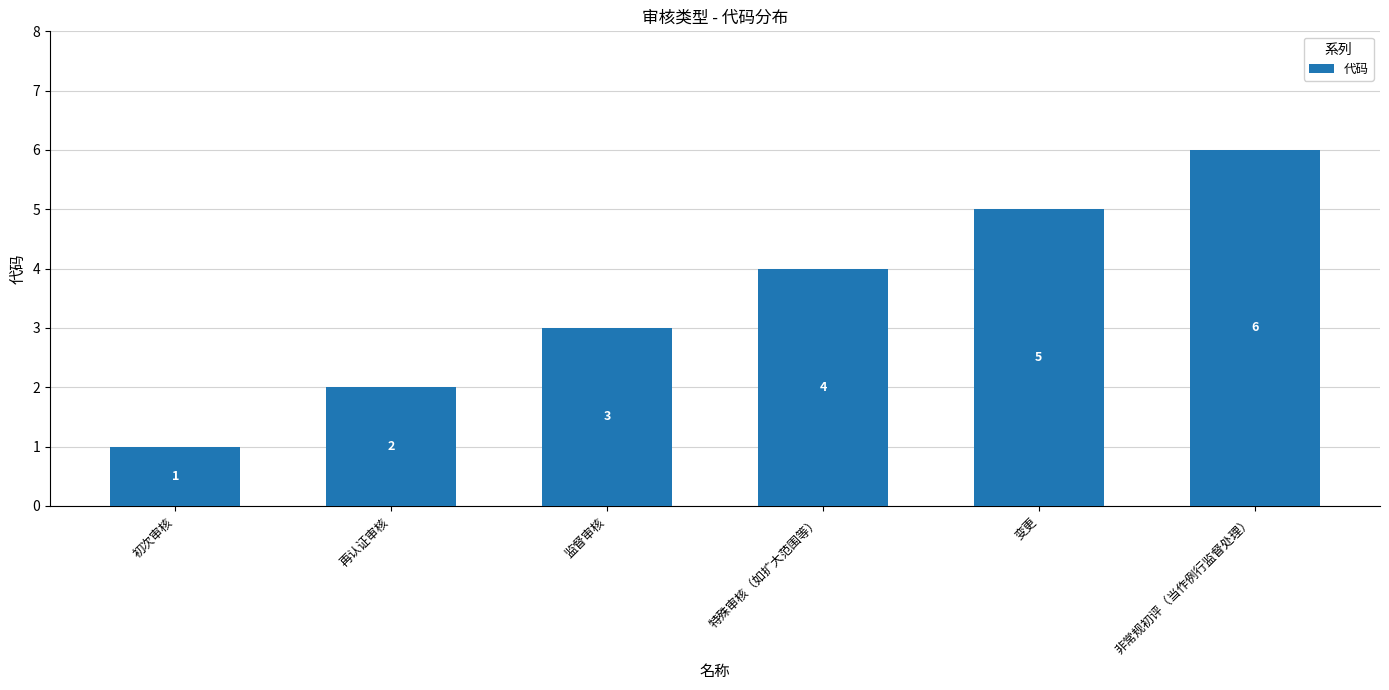

Does the chart contain any negative values?

No